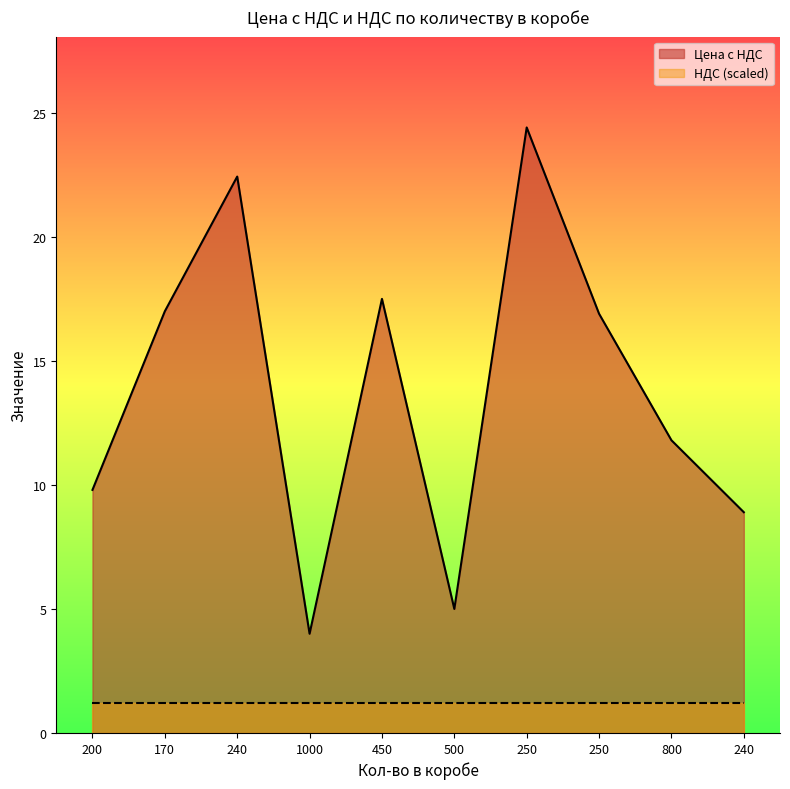

What is the greatest value displayed?

24.4